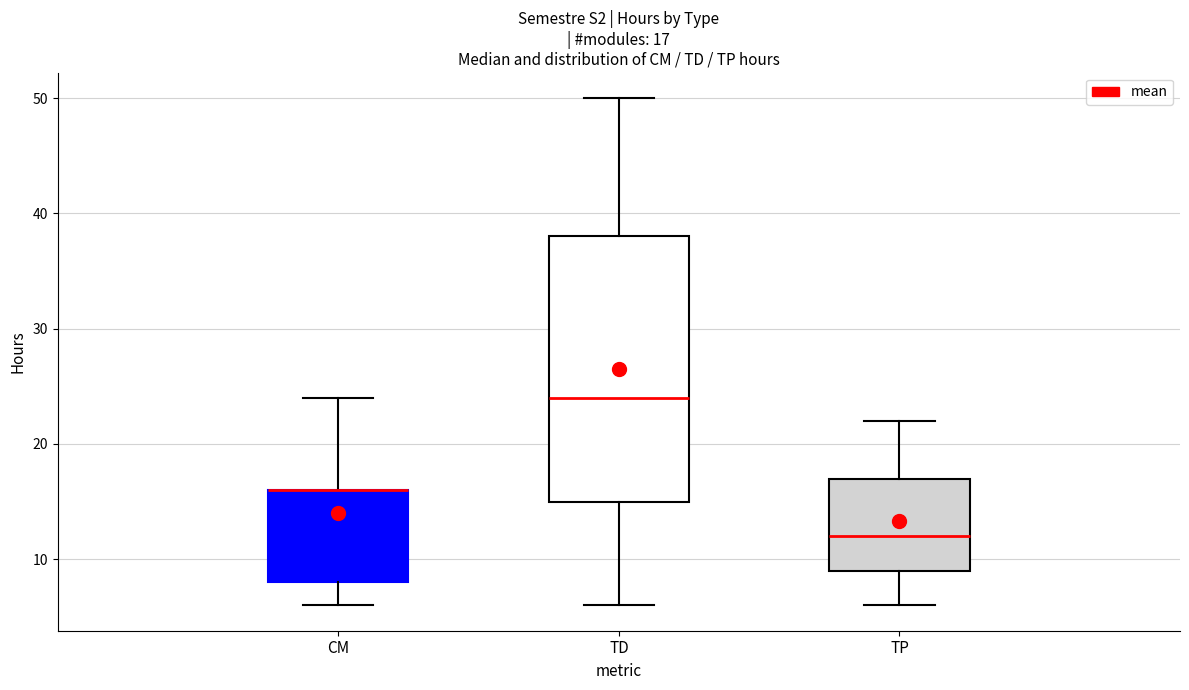

Which box is the tallest, from its lower edge to its upper edge?

TD